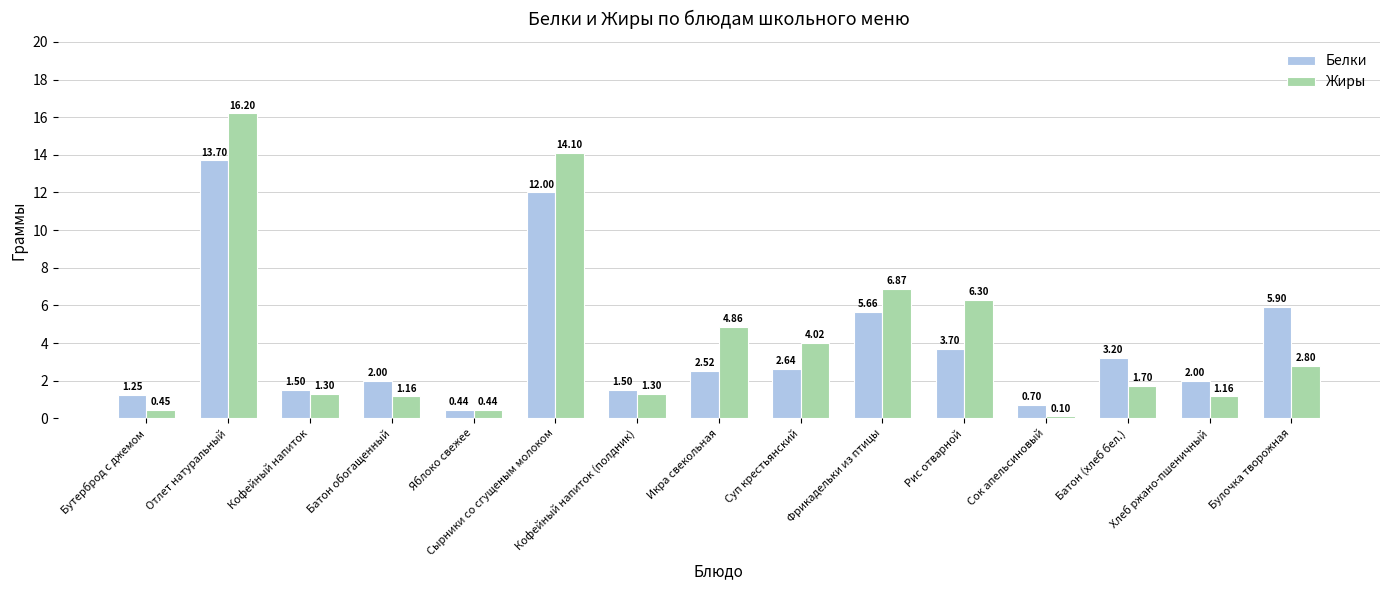

What position from the right is Икра свекольная?

8